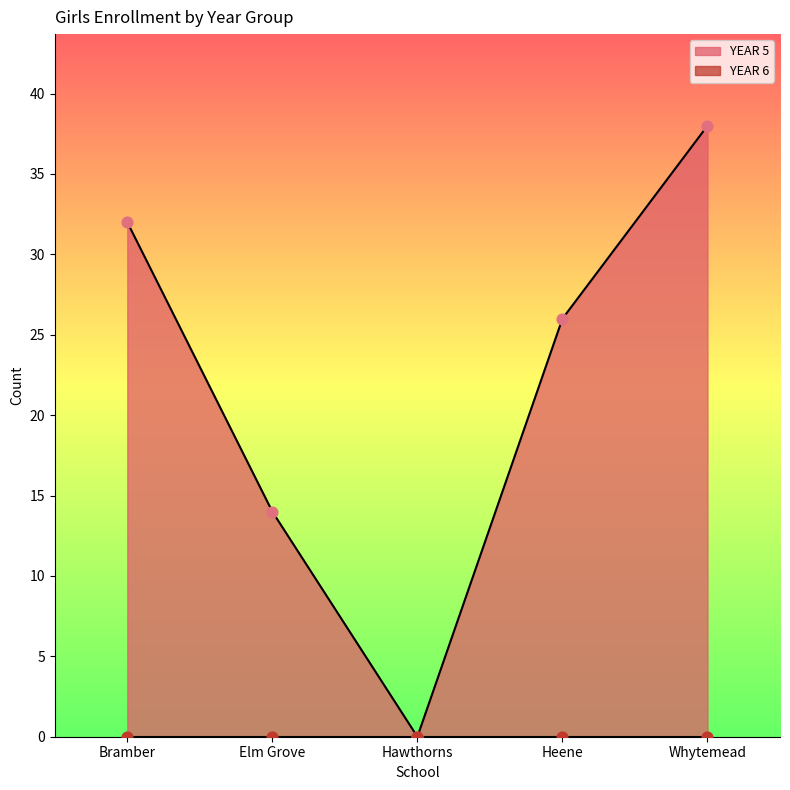

What is the ratio of the value at Heene to the value at Bramber?

0.8